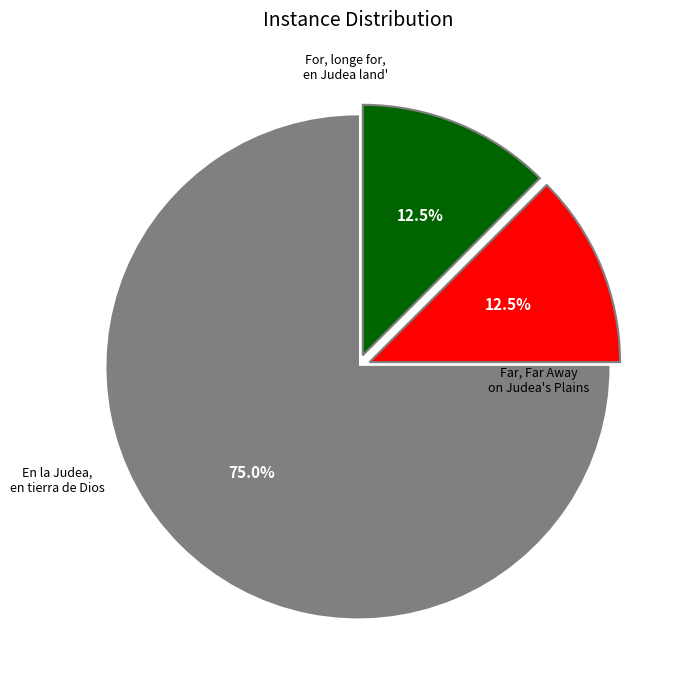

Does any single category account for the majority?

Yes